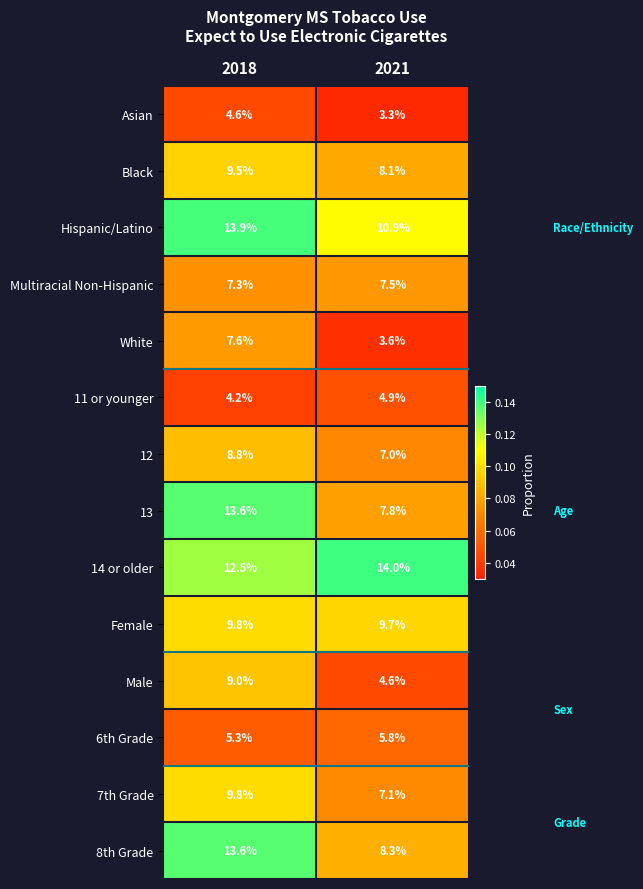

How many series are shown in this chart?

14